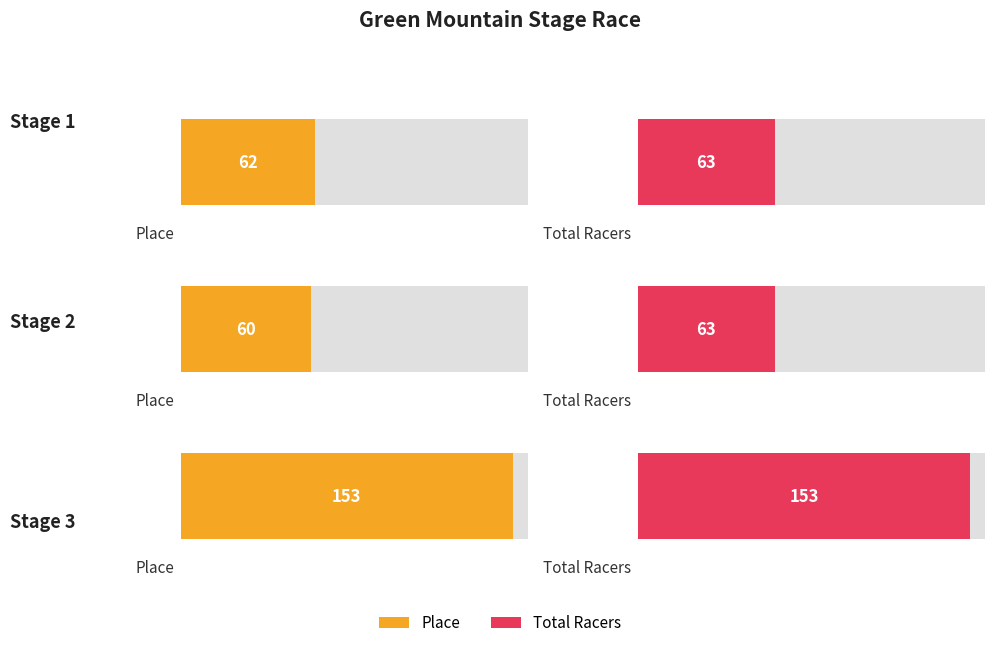

At which label does Place reach its peak?

Stage 3